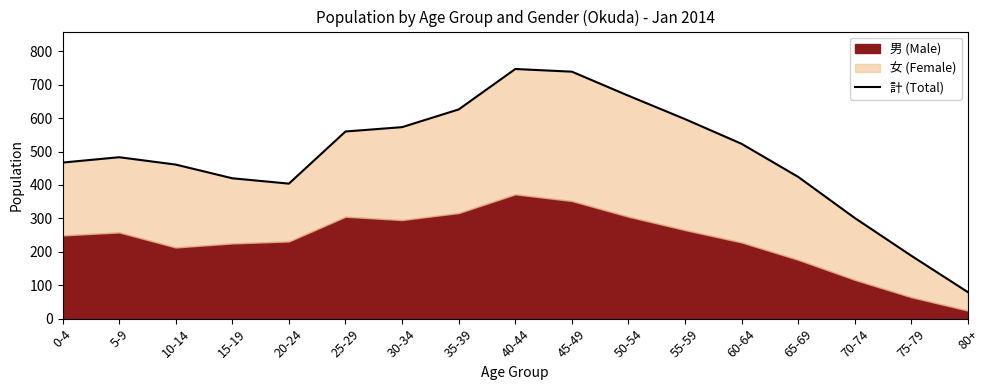

At which category does the chart reach its minimum across all series?

80+